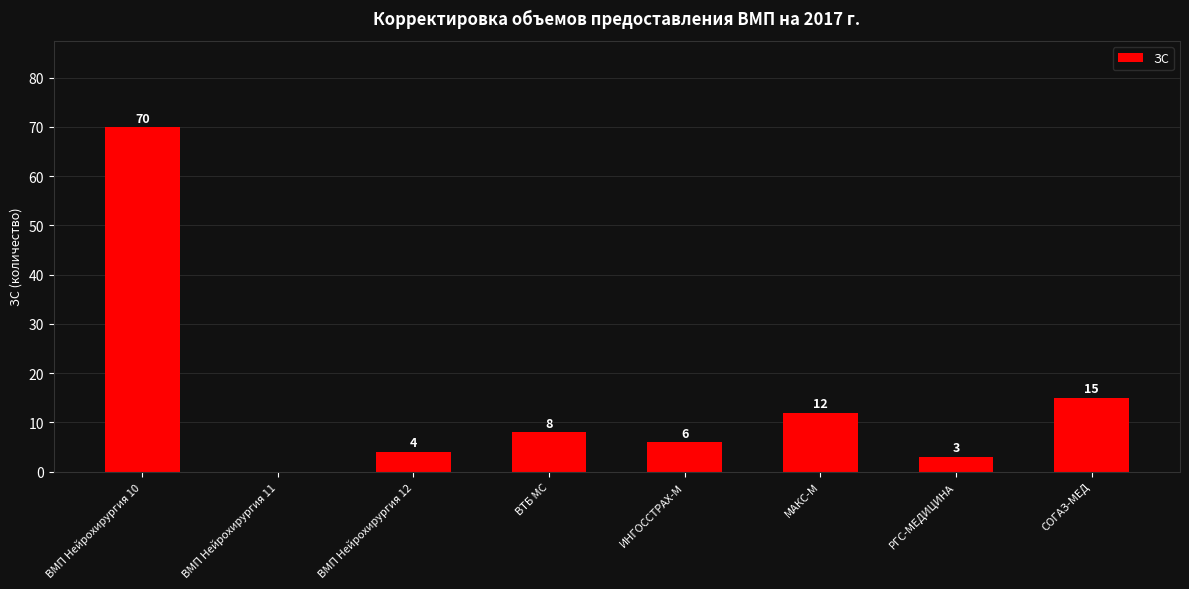

Approximately how many times larger is the value at ИНГОССТРАХ-М compared to ВТБ МС?

0.8